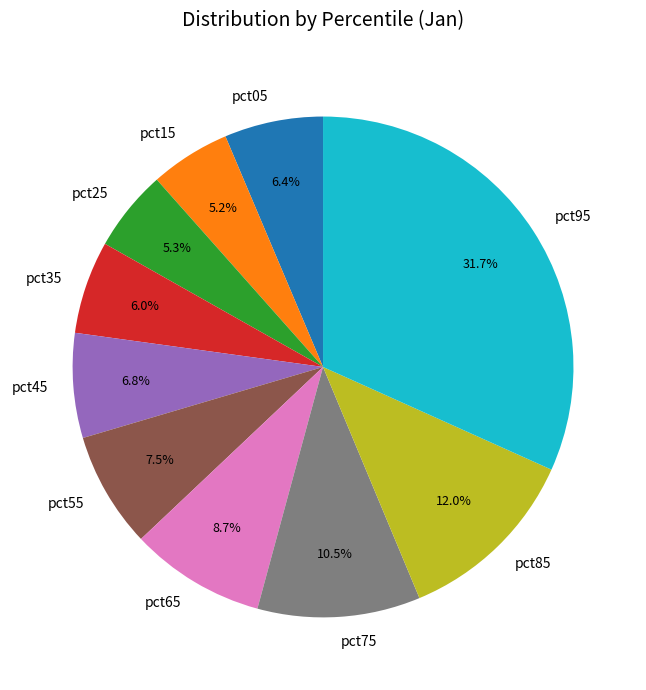

Count the number of slices in the pie.

10